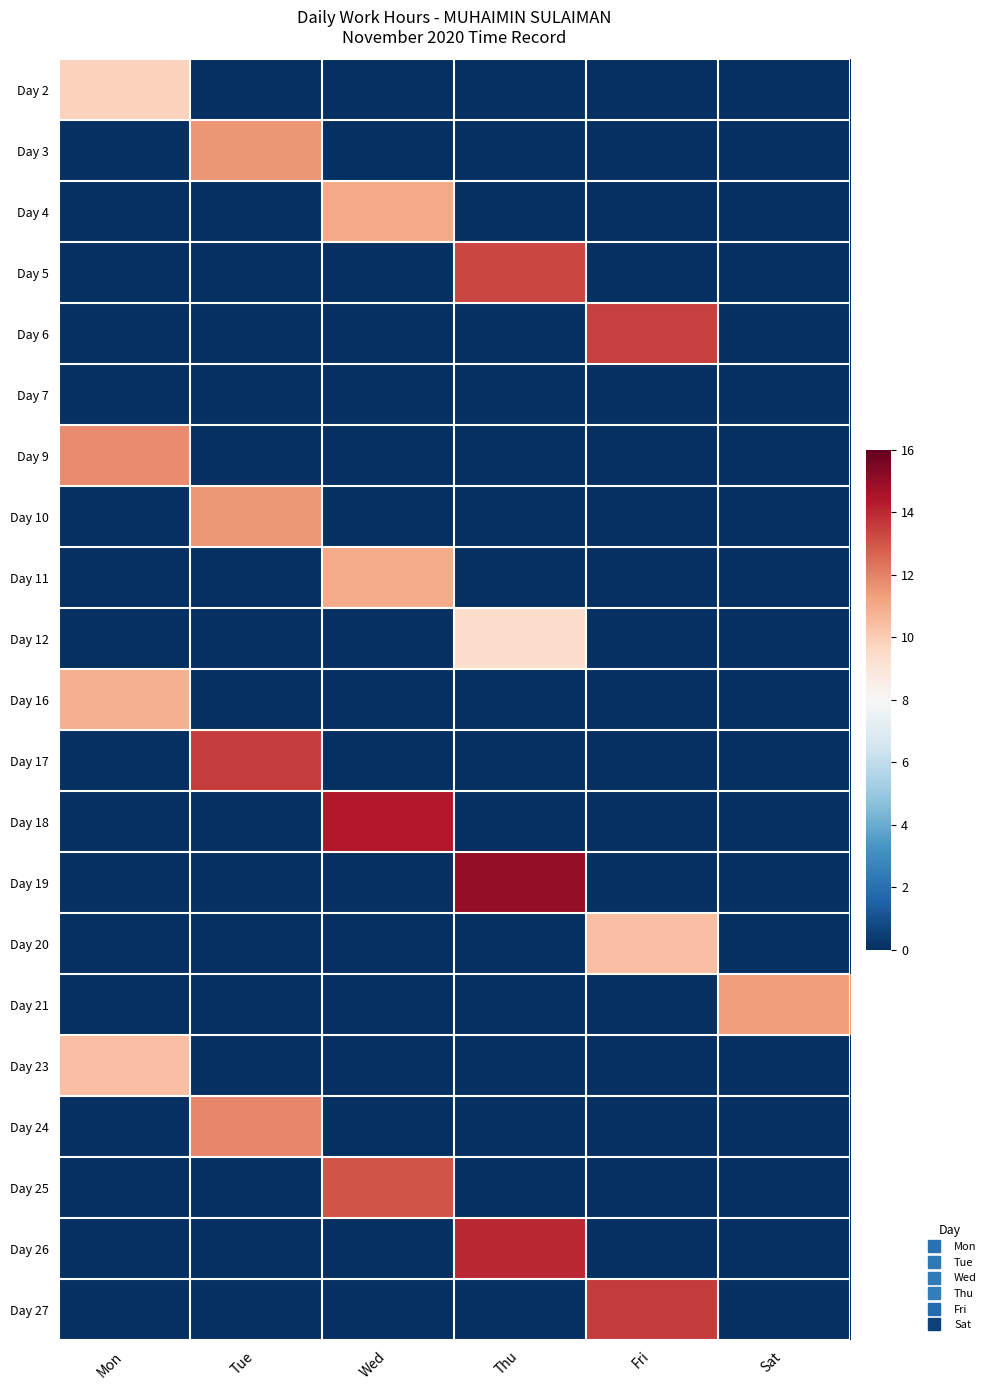

Reading right to left, extract all data points from this chart.

Day 2: Sat=0.0	Fri=0.0	Thu=0.0	Wed=0.0	Tue=0.0	Mon=9.9
Day 3: Sat=0.0	Fri=0.0	Thu=0.0	Wed=0.0	Tue=11.5	Mon=0.0
Day 4: Sat=0.0	Fri=0.0	Thu=0.0	Wed=11.0	Tue=0.0	Mon=0.0
Day 5: Sat=0.0	Fri=0.0	Thu=13.3	Wed=0.0	Tue=0.0	Mon=0.0
Day 6: Sat=0.0	Fri=13.5	Thu=0.0	Wed=0.0	Tue=0.0	Mon=0.0
Day 7: Sat=0.0	Fri=0.0	Thu=0.0	Wed=0.0	Tue=0.0	Mon=0.0
Day 9: Sat=0.0	Fri=0.0	Thu=0.0	Wed=0.0	Tue=0.0	Mon=11.8
Day 10: Sat=0.0	Fri=0.0	Thu=0.0	Wed=0.0	Tue=11.5	Mon=0.0
Day 11: Sat=0.0	Fri=0.0	Thu=0.0	Wed=10.9	Tue=0.0	Mon=0.0
Day 12: Sat=0.0	Fri=0.0	Thu=9.4	Wed=0.0	Tue=0.0	Mon=0.0
Day 16: Sat=0.0	Fri=0.0	Thu=0.0	Wed=0.0	Tue=0.0	Mon=10.9
Day 17: Sat=0.0	Fri=0.0	Thu=0.0	Wed=0.0	Tue=13.5	Mon=0.0
Day 18: Sat=0.0	Fri=0.0	Thu=0.0	Wed=14.4	Tue=0.0	Mon=0.0
Day 19: Sat=0.0	Fri=0.0	Thu=15.0	Wed=0.0	Tue=0.0	Mon=0.0
Day 20: Sat=0.0	Fri=10.4	Thu=0.0	Wed=0.0	Tue=0.0	Mon=0.0
Day 21: Sat=11.4	Fri=0.0	Thu=0.0	Wed=0.0	Tue=0.0	Mon=0.0
Day 23: Sat=0.0	Fri=0.0	Thu=0.0	Wed=0.0	Tue=0.0	Mon=10.4
Day 24: Sat=0.0	Fri=0.0	Thu=0.0	Wed=0.0	Tue=11.9	Mon=0.0
Day 25: Sat=0.0	Fri=0.0	Thu=0.0	Wed=13.0	Tue=0.0	Mon=0.0
Day 26: Sat=0.0	Fri=0.0	Thu=14.1	Wed=0.0	Tue=0.0	Mon=0.0
Day 27: Sat=0.0	Fri=13.6	Thu=0.0	Wed=0.0	Tue=0.0	Mon=0.0